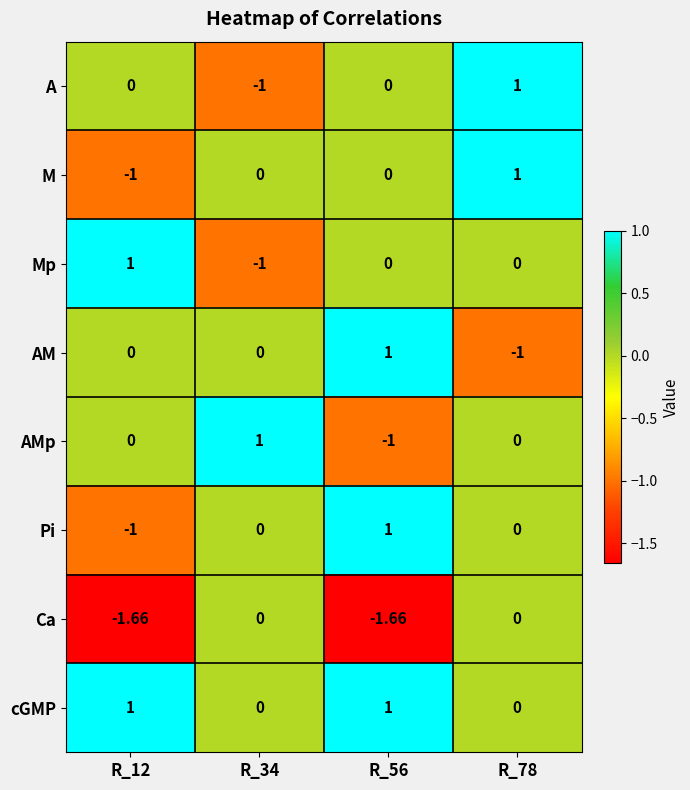

Which series has the largest total across all categories?

cGMP